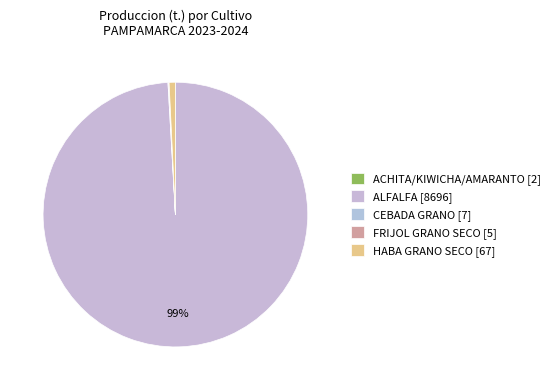

Which has a higher value, ACHITA/KIWICHA/AMARANTO or CEBADA GRANO?

CEBADA GRANO